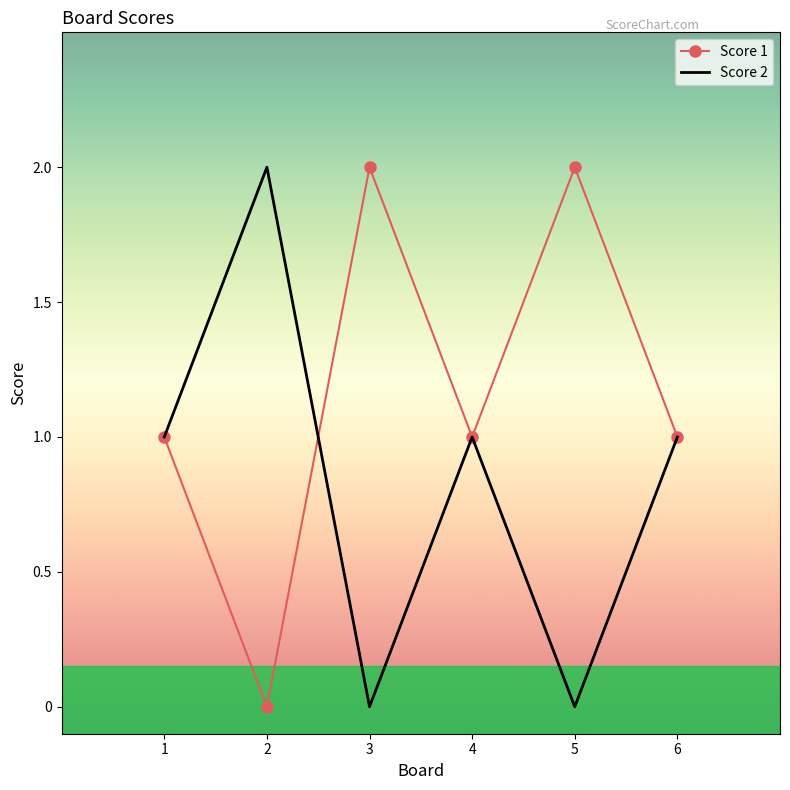

True or false: Score 2 has a value of 0 at 3.

True